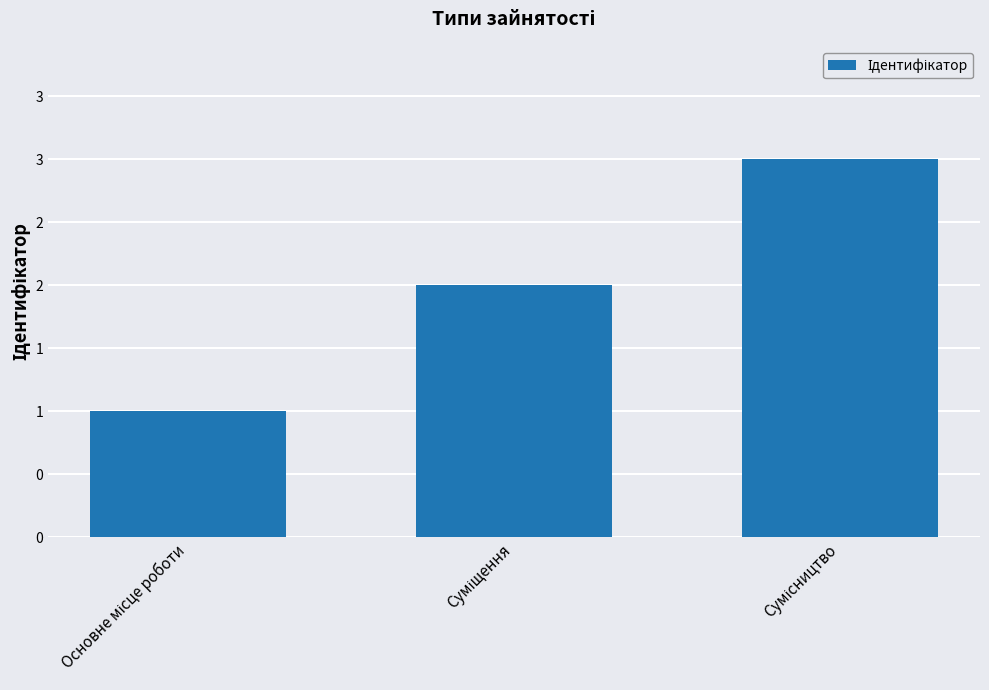

What is the difference between the second highest and minimum values?

1